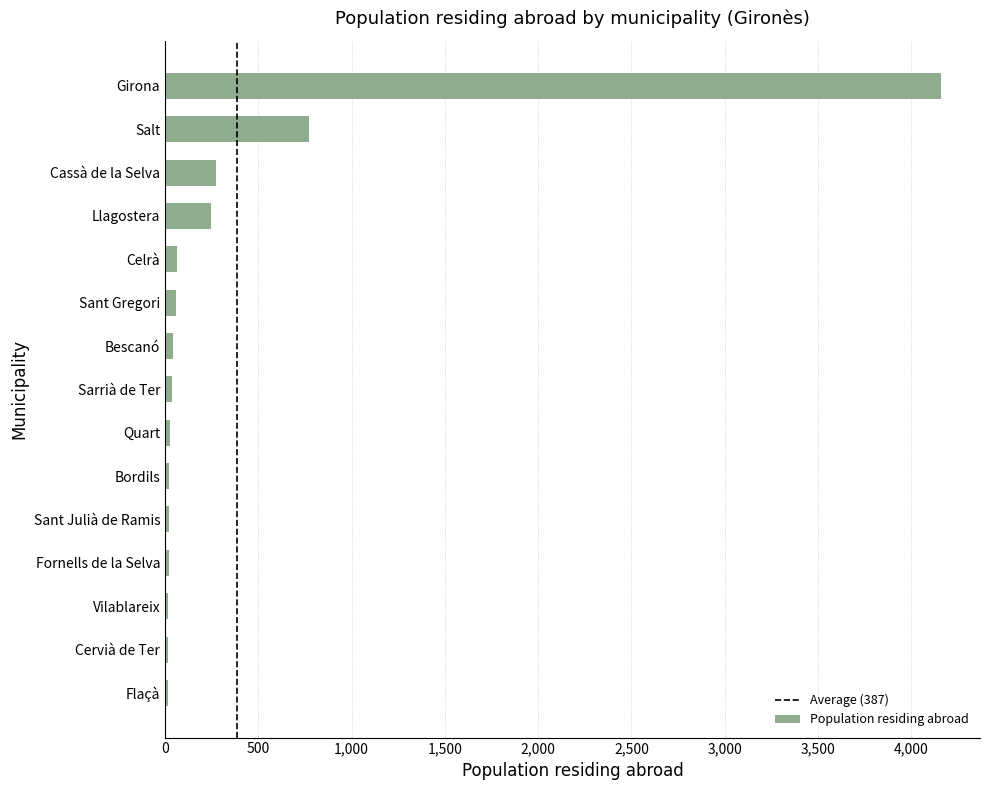

Which has a higher value, Cervià de Ter or Girona?

Girona